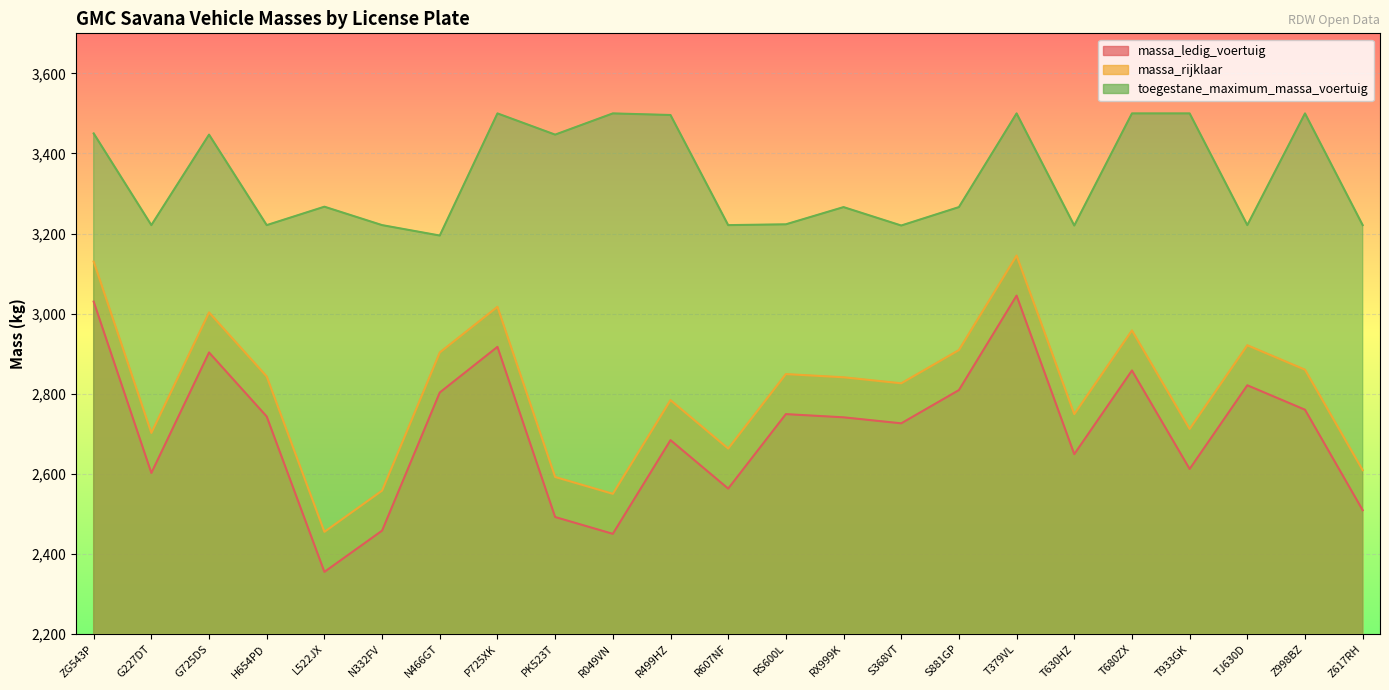

What is the sum of the massa_ledig_voertuig values at R607NF and S368VT?

5289